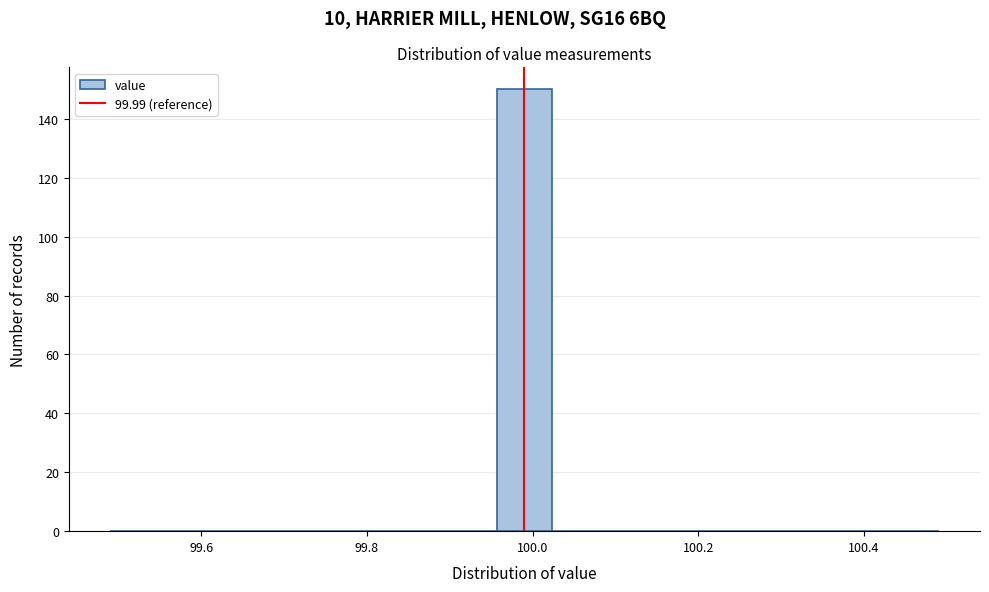

Read against the x-axis, roughly where is the centre of the tallest bar?

100.00